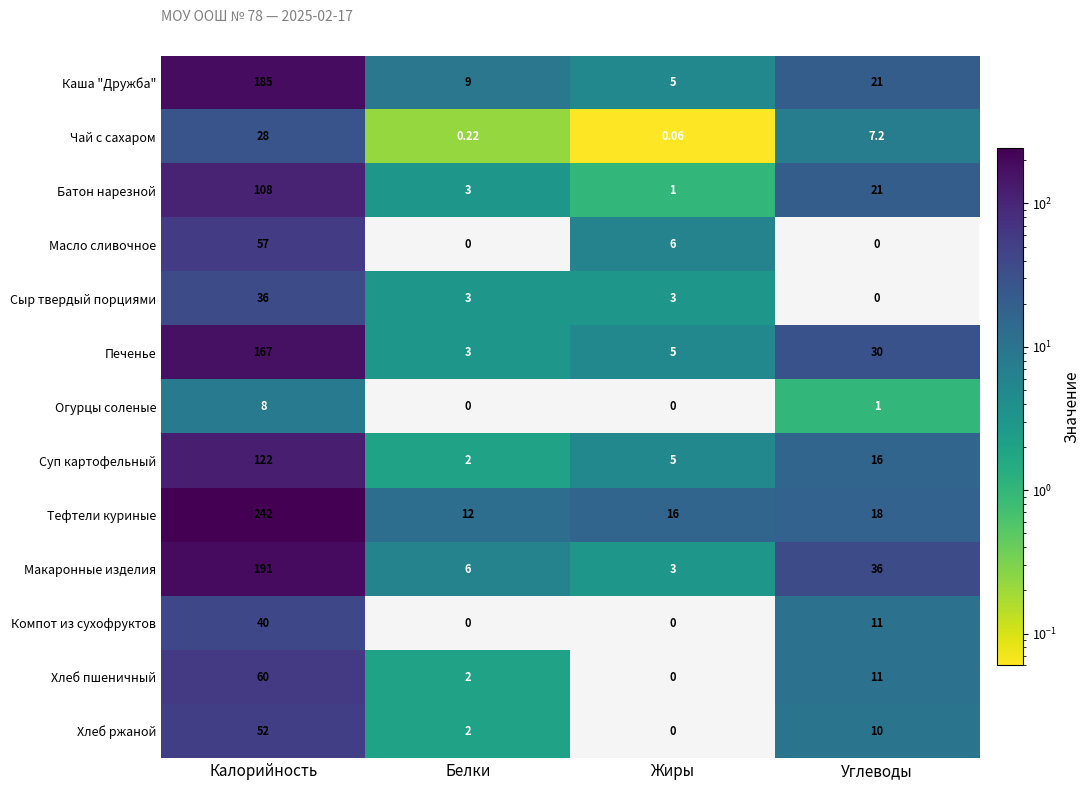

Where does the Чай с сахаром series first go above 7?

Калорийность